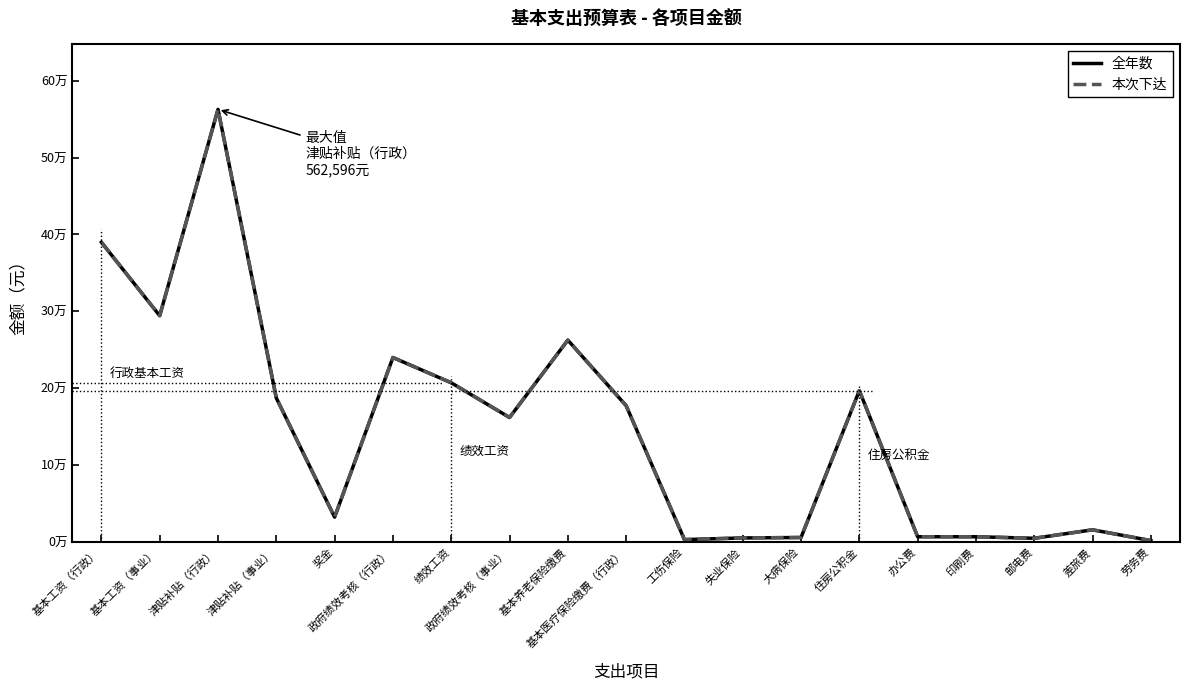

What is the average value of the 全年数 series?

145496.5